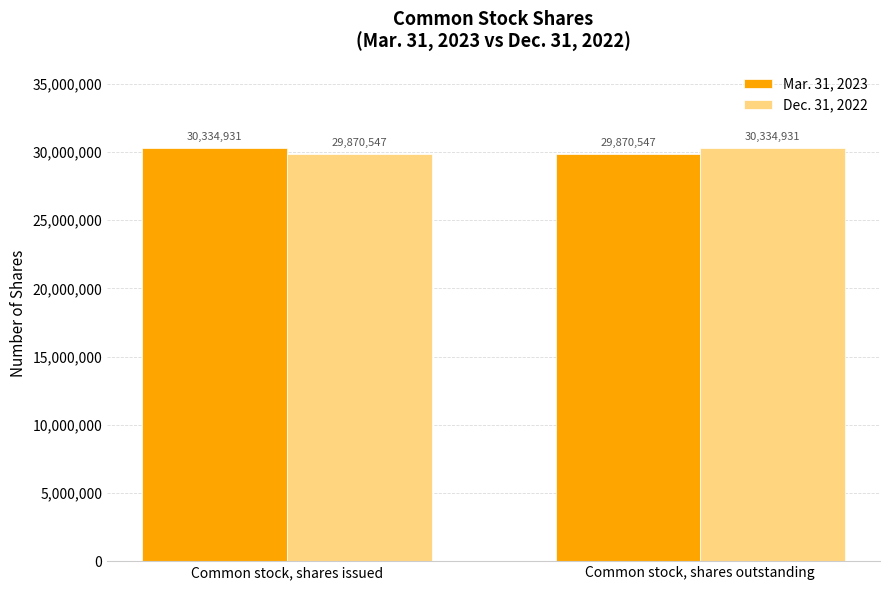

What is the approximate value of Mar. 31, 2023 at Common stock, shares issued, to the nearest 50?

30334950